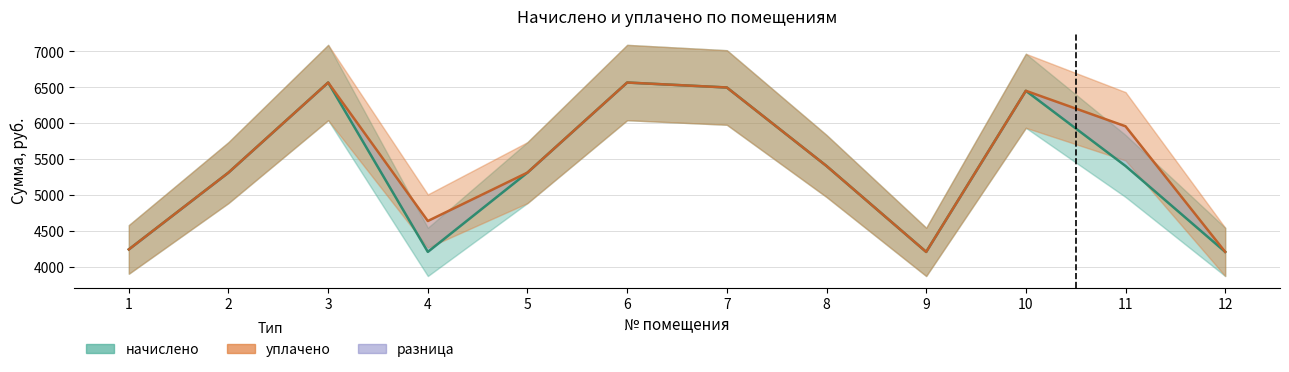

Reading right to left, extract all data points from this chart.

начислено: 4204.8	5402.9	6451.2	4204.7	5402.9	6497.3	6566.4	5310.7	4204.8	6566.4	5310.7	4239.4
уплачено: 4204.8	5956.3	6451.2	4204.7	5402.9	6497.3	6566.4	5310.7	4635.5	6566.4	5310.7	4239.4